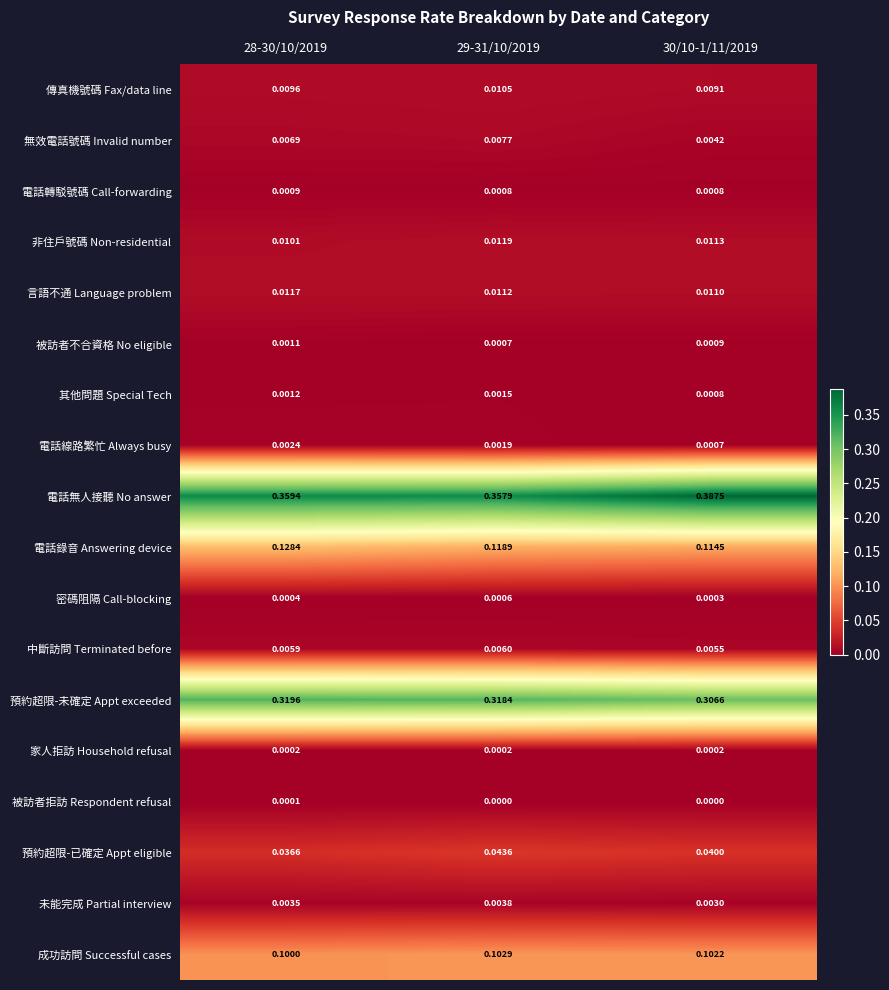

Which series has the largest total across all categories?

電話無人接聽 No answer